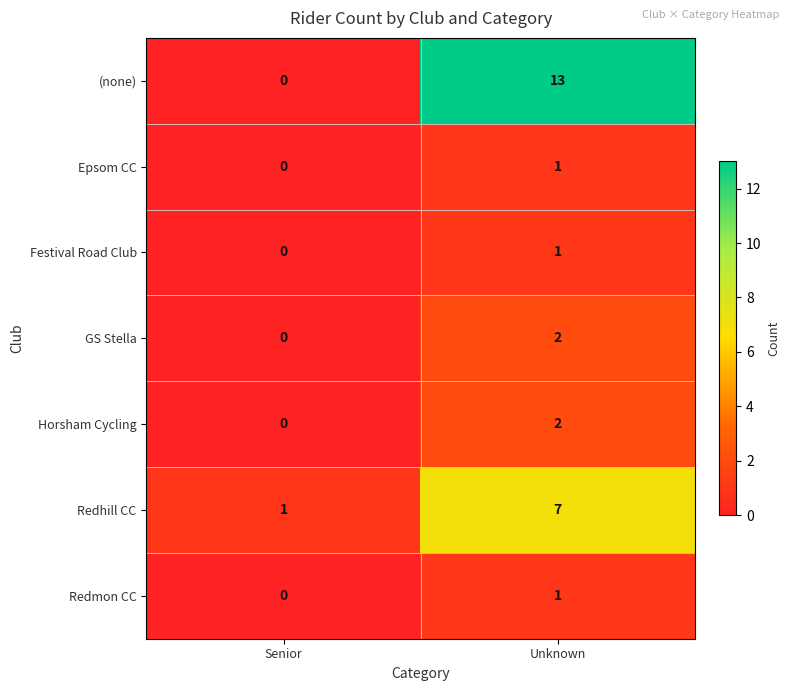

Which series changed the most between Senior and Unknown?

(none)